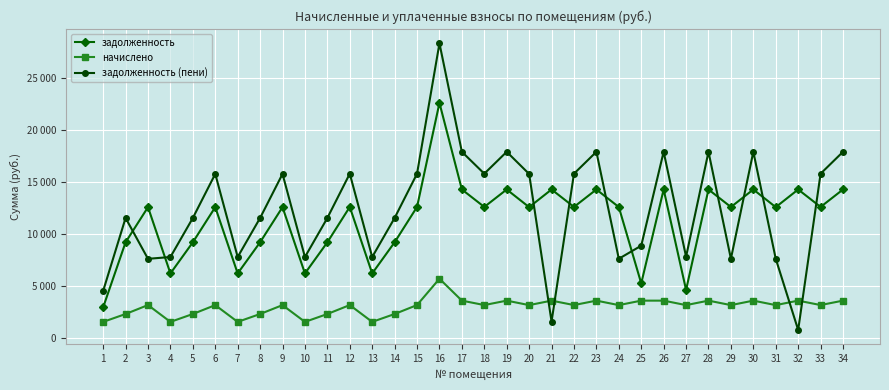

Rank the categories by задолженность (пени) value from lowest to highest.

32, 21, 1, 3, 24, 31, 29, 4, 7, 10, 13, 27, 25, 2, 5, 8, 11, 14, 6, 9, 20, 12, 15, 18, 22, 33, 17, 19, 23, 26, 28, 30, 34, 16